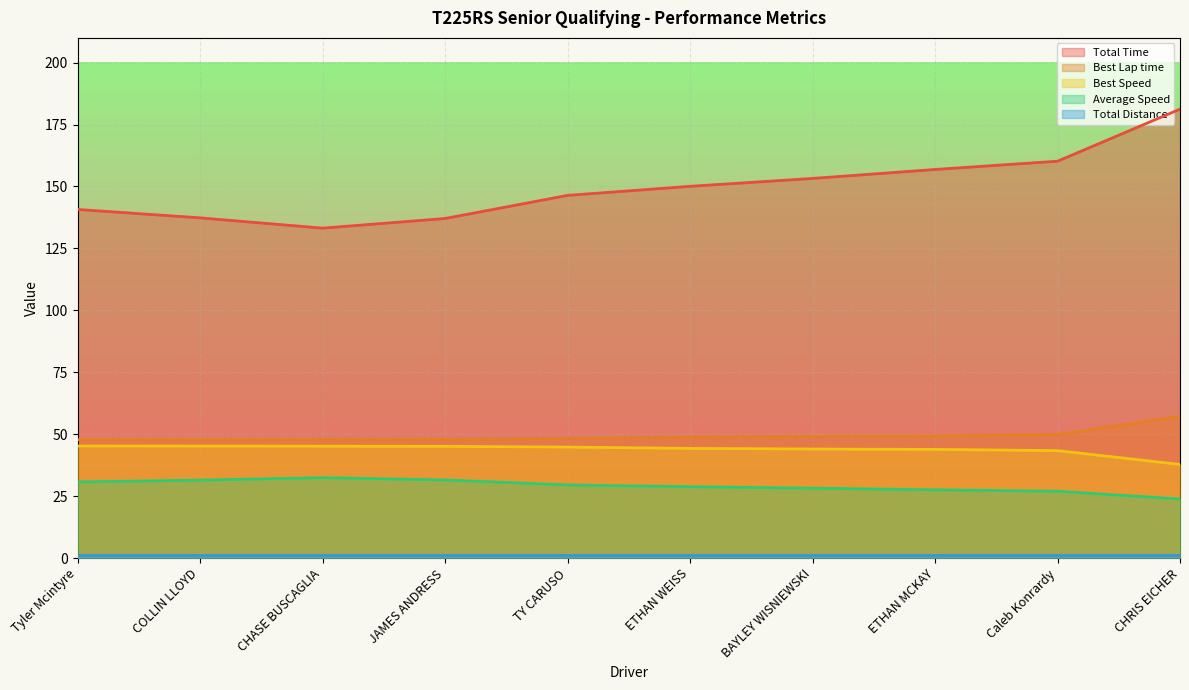

True or false: Total Time and Best Lap time cross at least once.

False